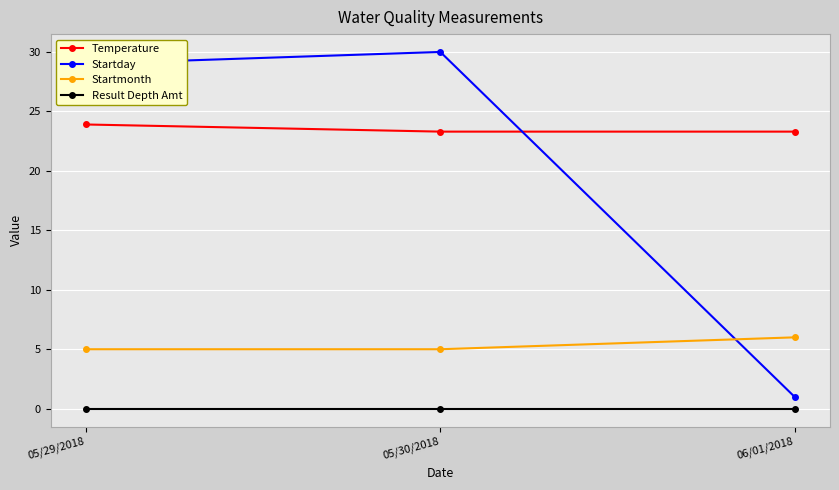

Is the value of Result Depth Amt at 05/30/2018 greater than the value of Startmonth at 05/30/2018?

No